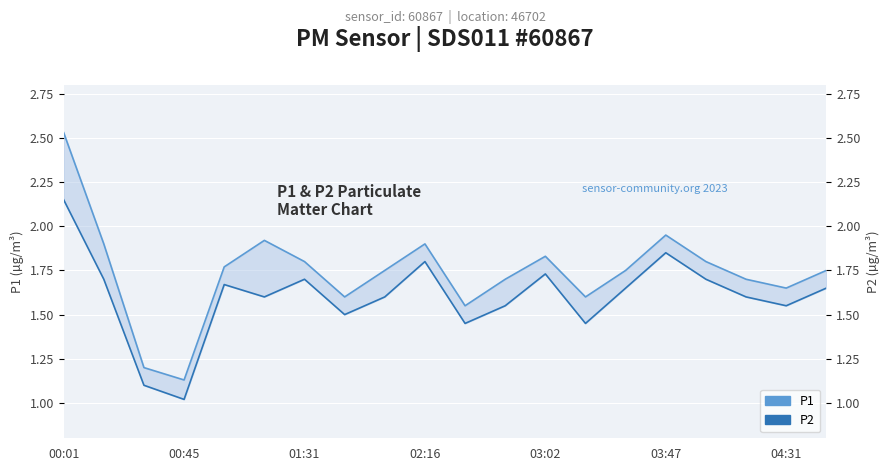

In P2, how many points are higher than both neighbors (excluding endpoints)?

5